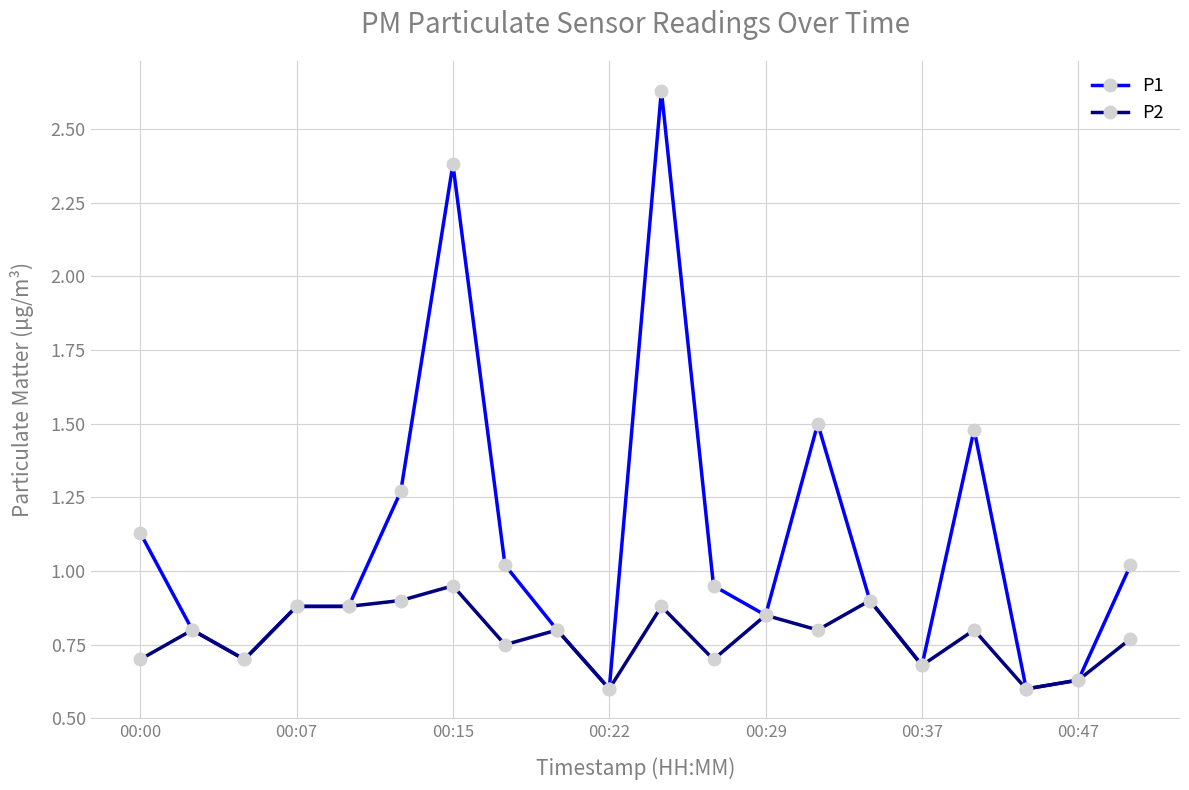

Which series has the widest spread of values?

P1